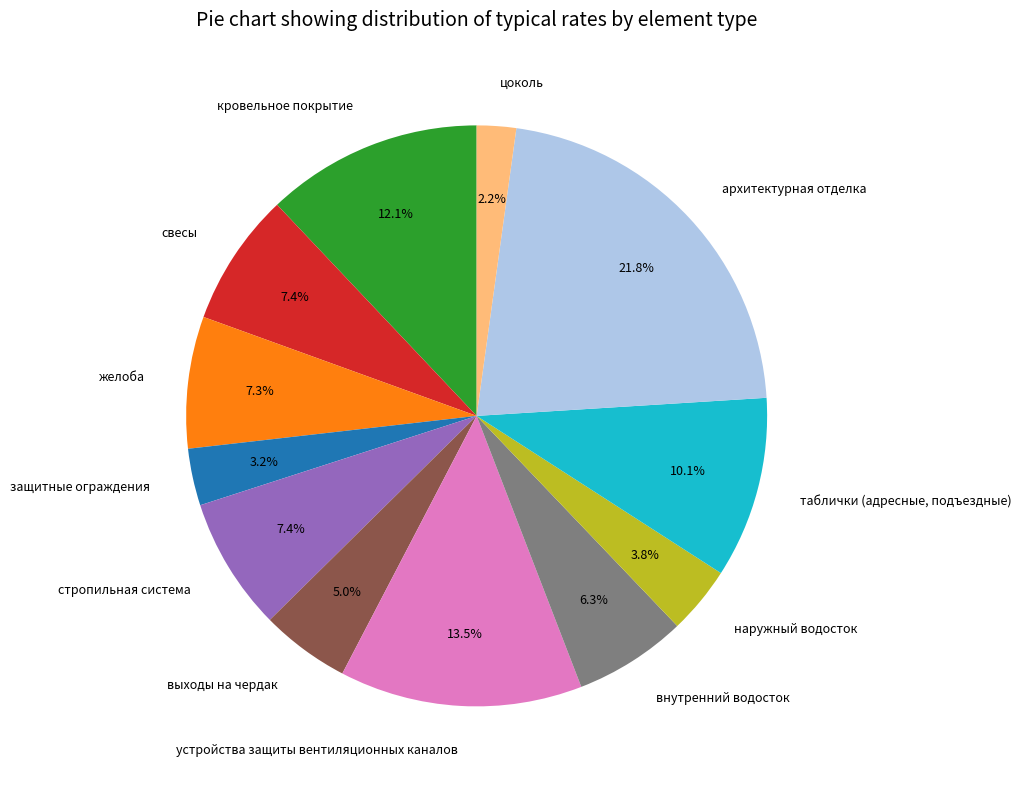

What is the ratio of the value at цоколь to the value at внутренний водосток?

0.3